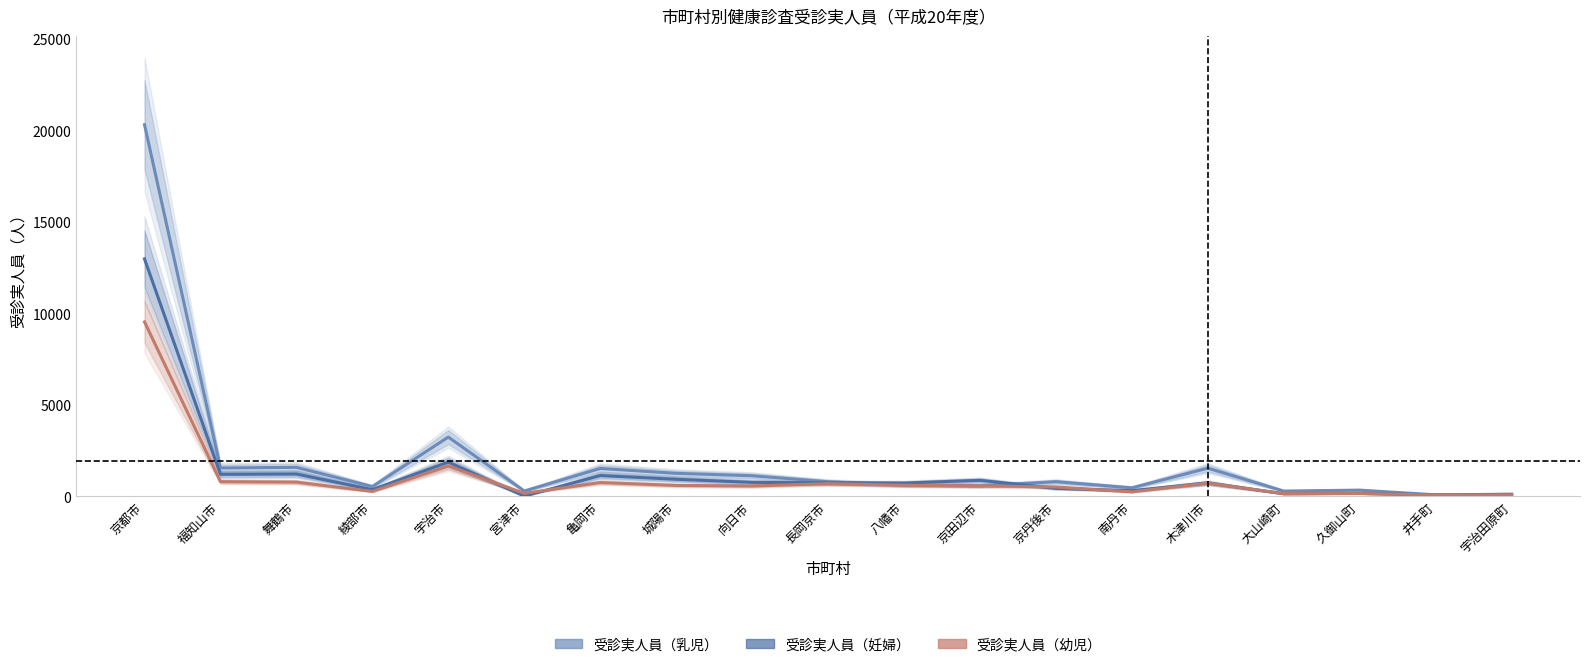

What is the value of the 受診実人員（妊婦） point at the 14th from the left?

297